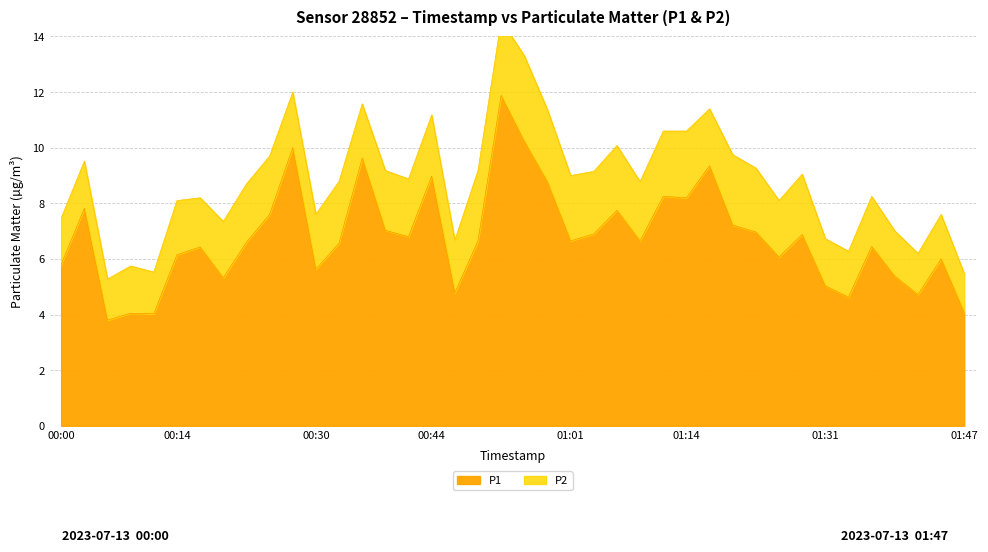

What is the minimum value shown in the chart?

3.8